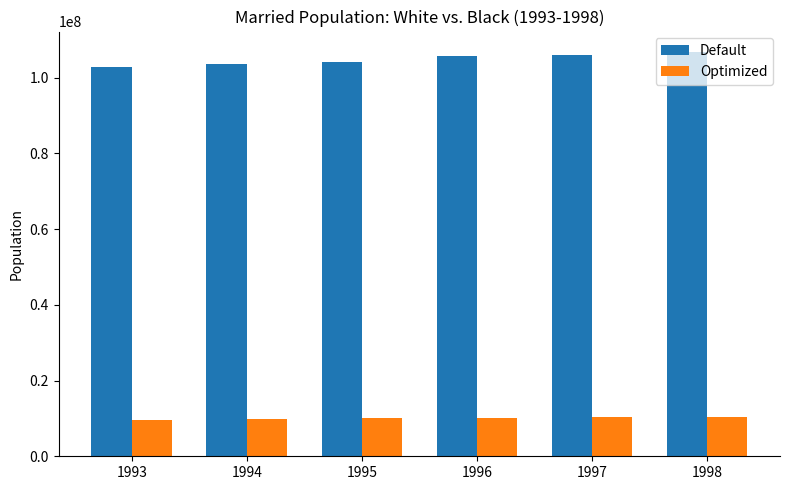

Is it true that Default equals 157989006 at 1994?

False